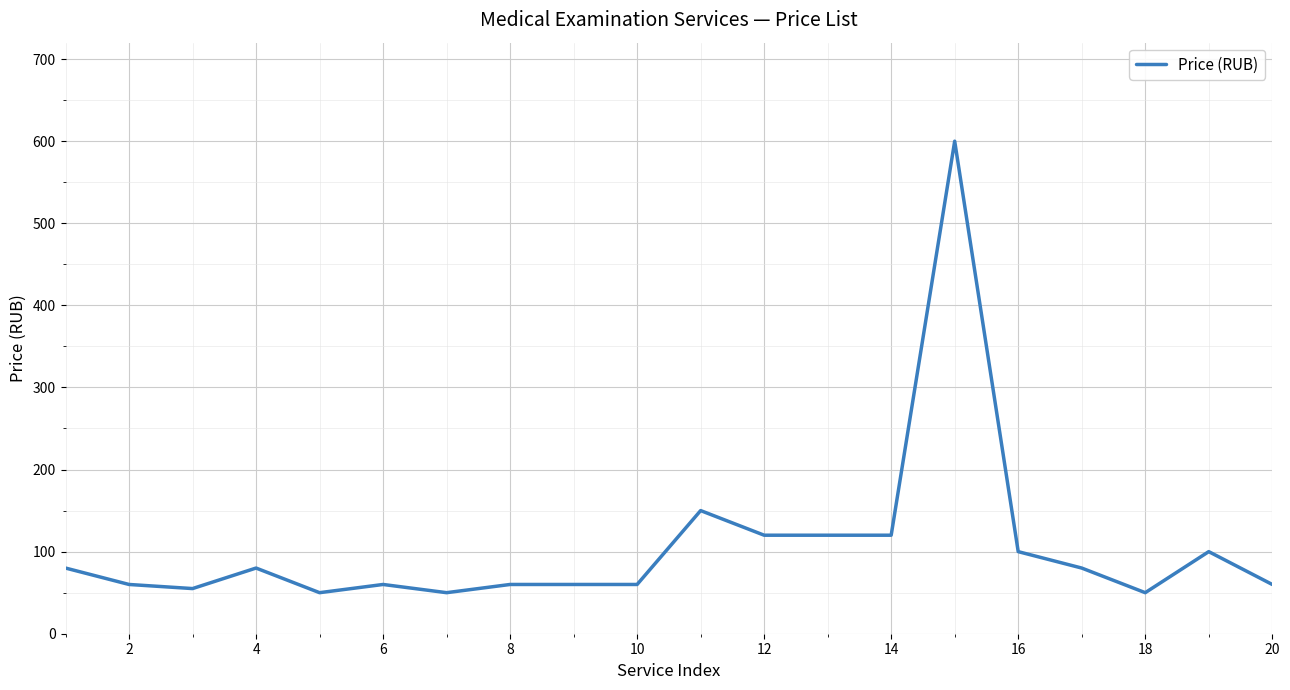

What is the smallest value displayed?

50